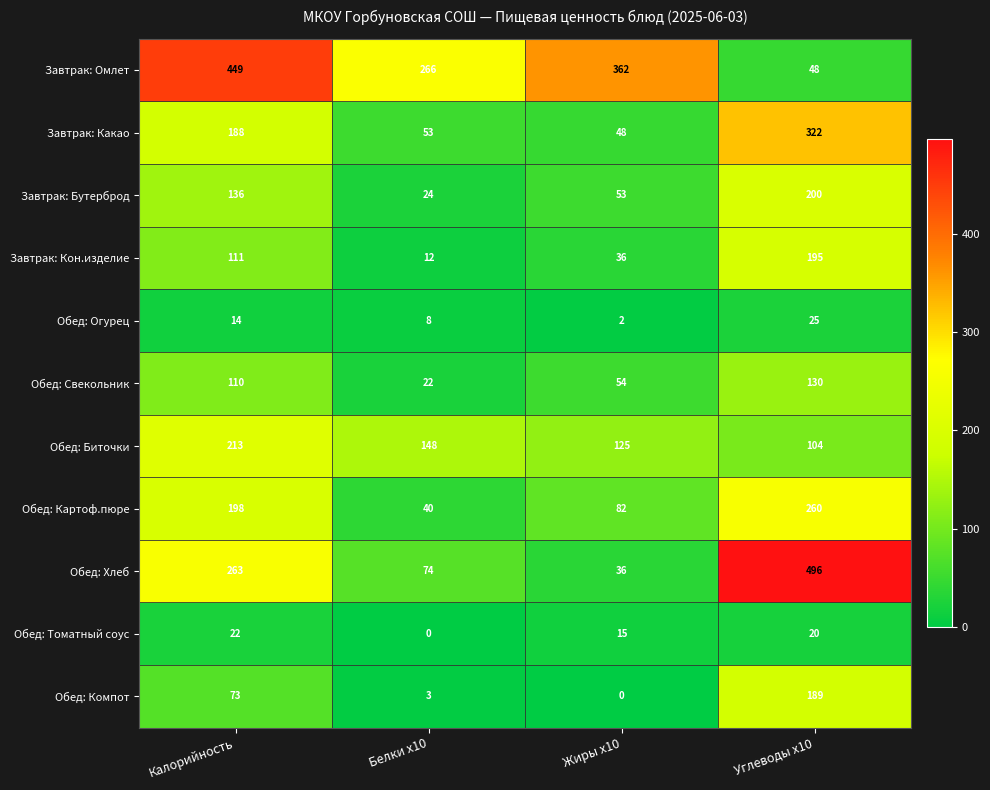

Which label corresponds to the largest value in the chart?

Углеводы х10